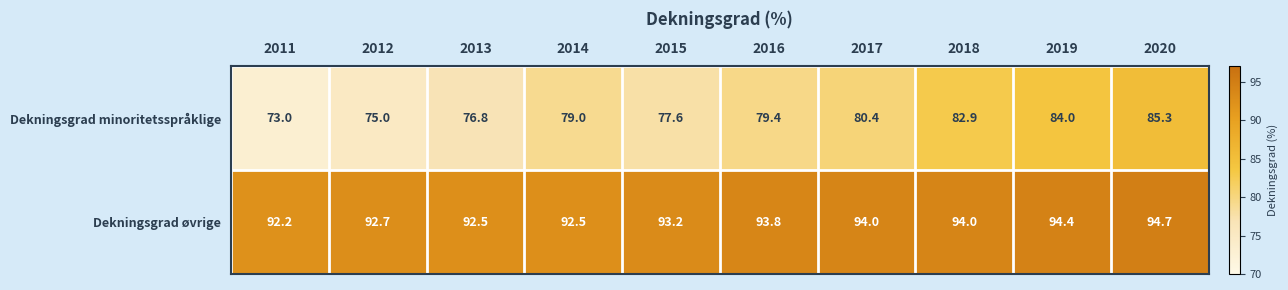

The Dekningsgrad øvrige series shows 156.5 at 2019. True or false?

False